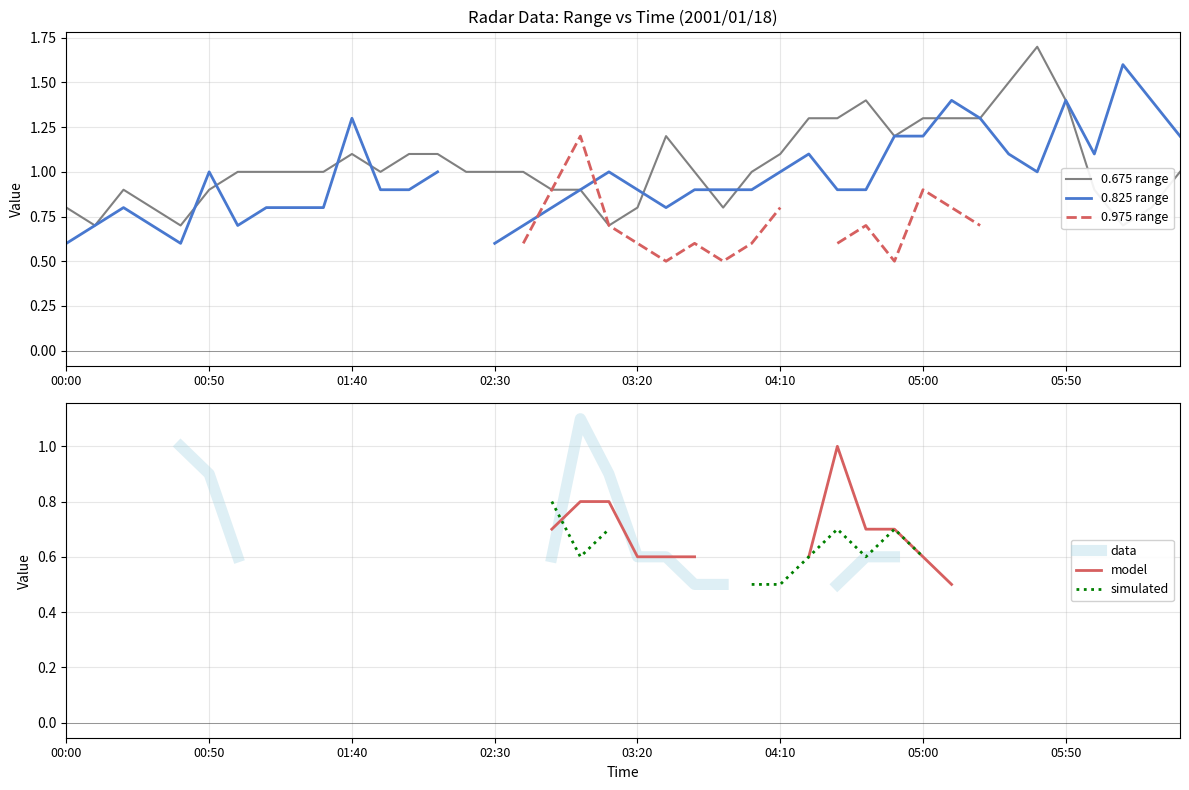

Where is the first local minimum for simulated?

18